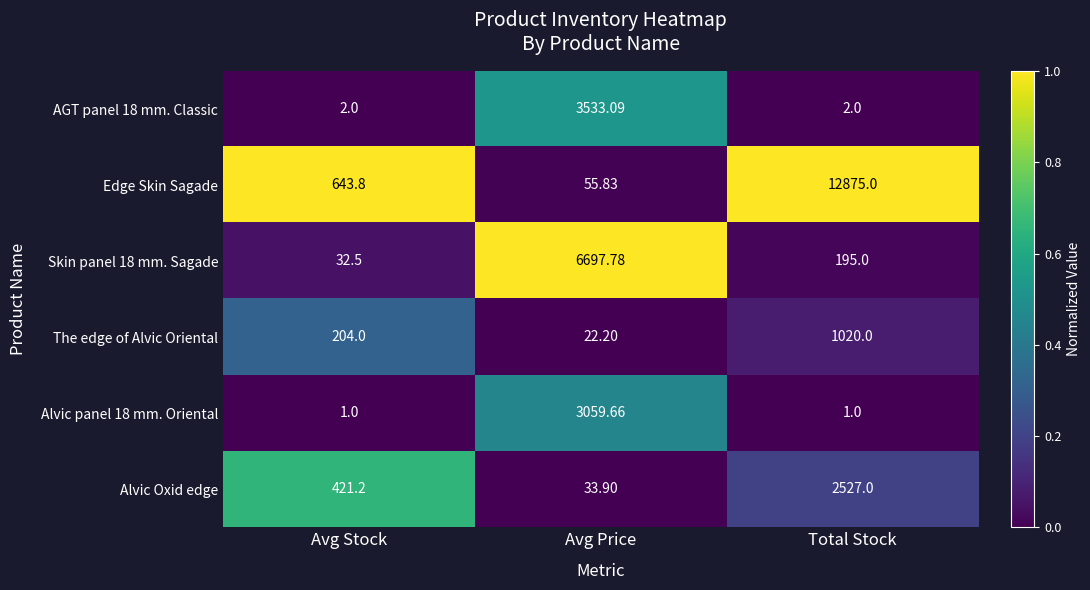

How many values in the The edge of Alvic Oriental series are below 204?

1